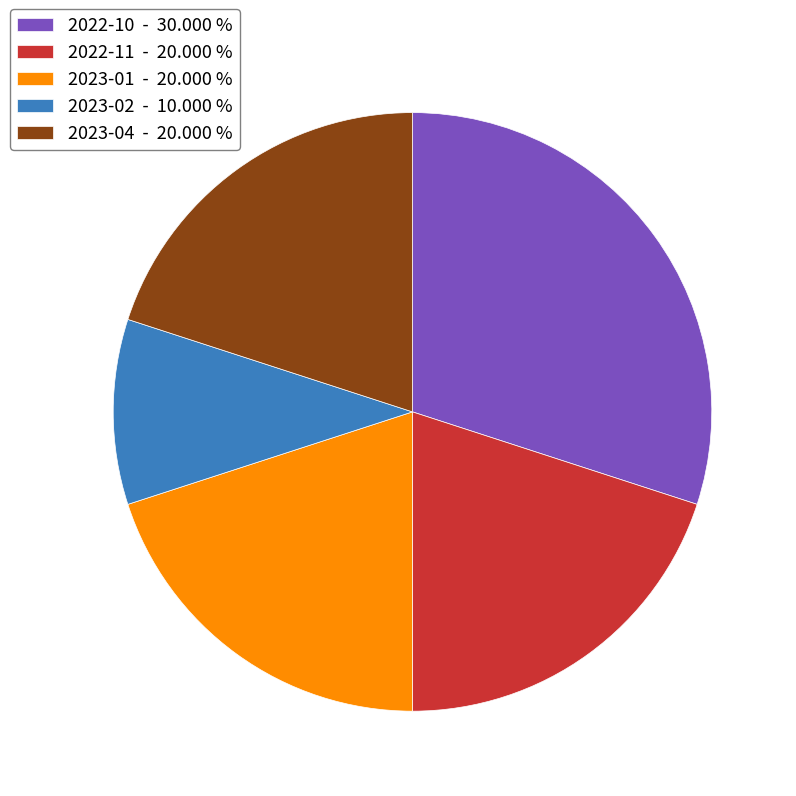

Does 2023-02 - 10.000 % account for over 50% of the chart?

No